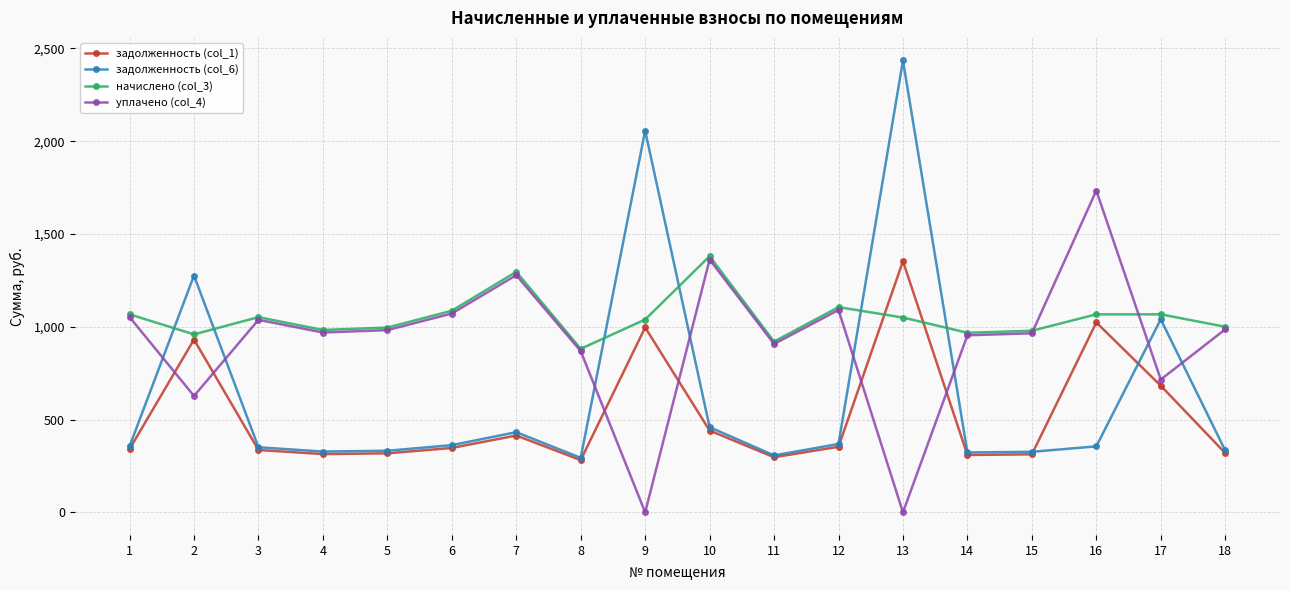

Rank the series by their average value, from highest to lowest.

начислено (col_3), уплачено (col_4), задолженность (col_6), задолженность (col_1)